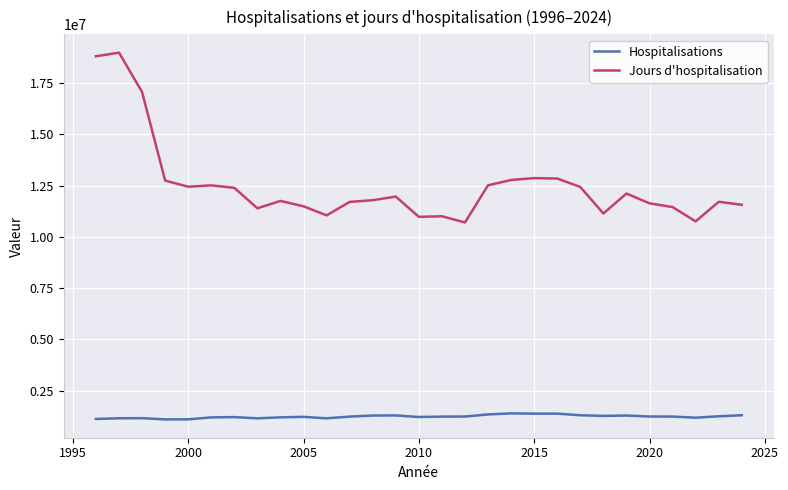

How many categories are shown in the chart?

29